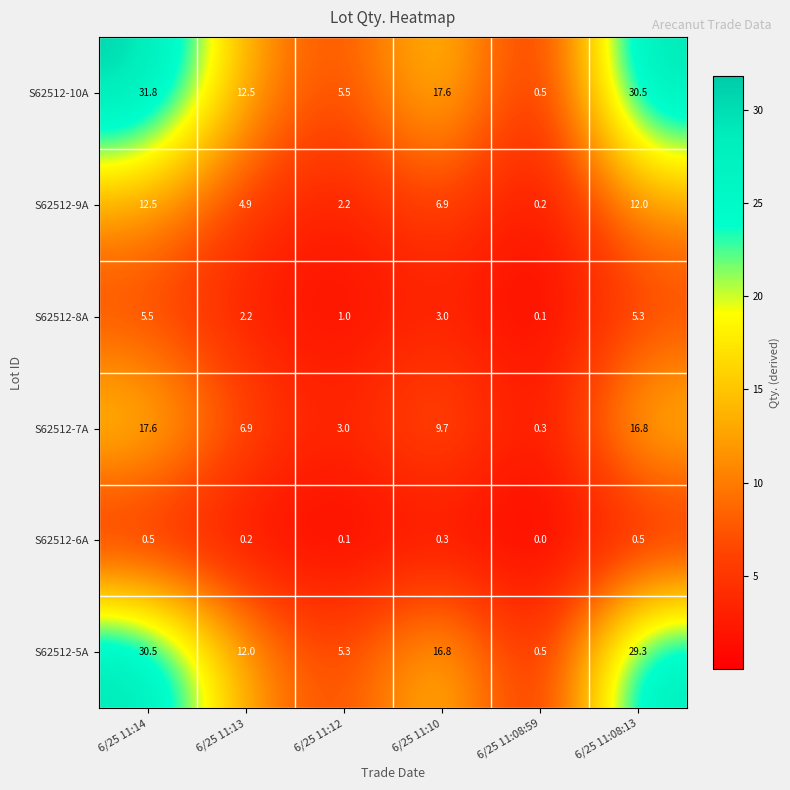

How many series are shown in this chart?

6